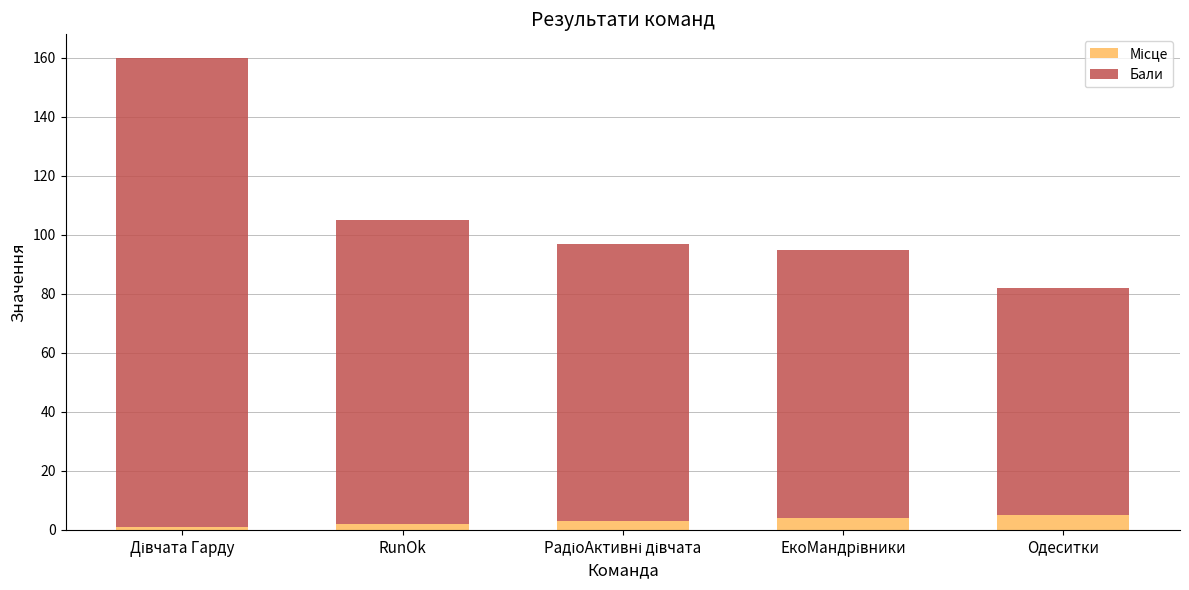

Count the number of categories in the chart.

5